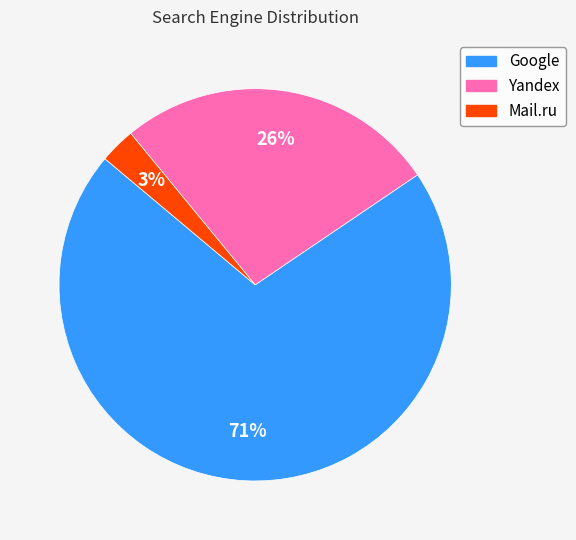

To the nearest percent, what is the difference between the largest and smallest slice percentages?

68%